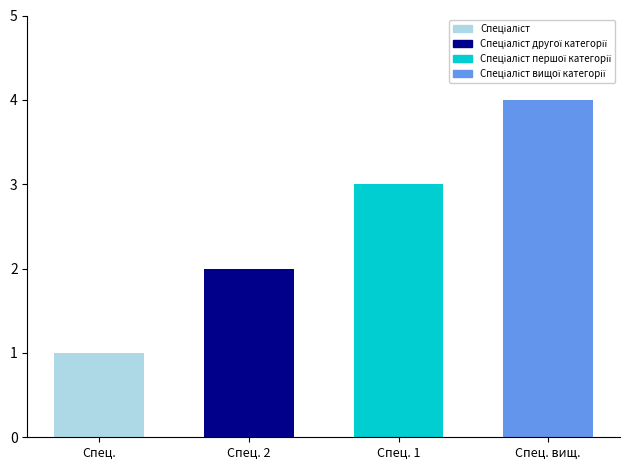

The value at Спец. вищ. is 4. True or false?

True